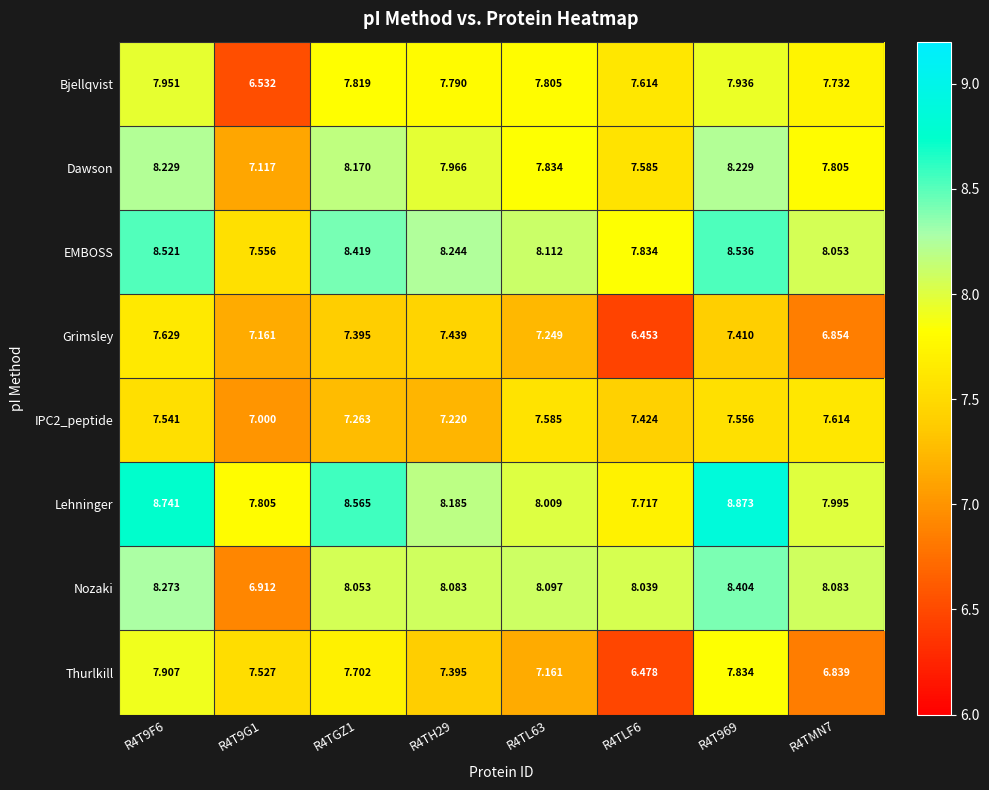

Which series has the largest total across all categories?

Lehninger